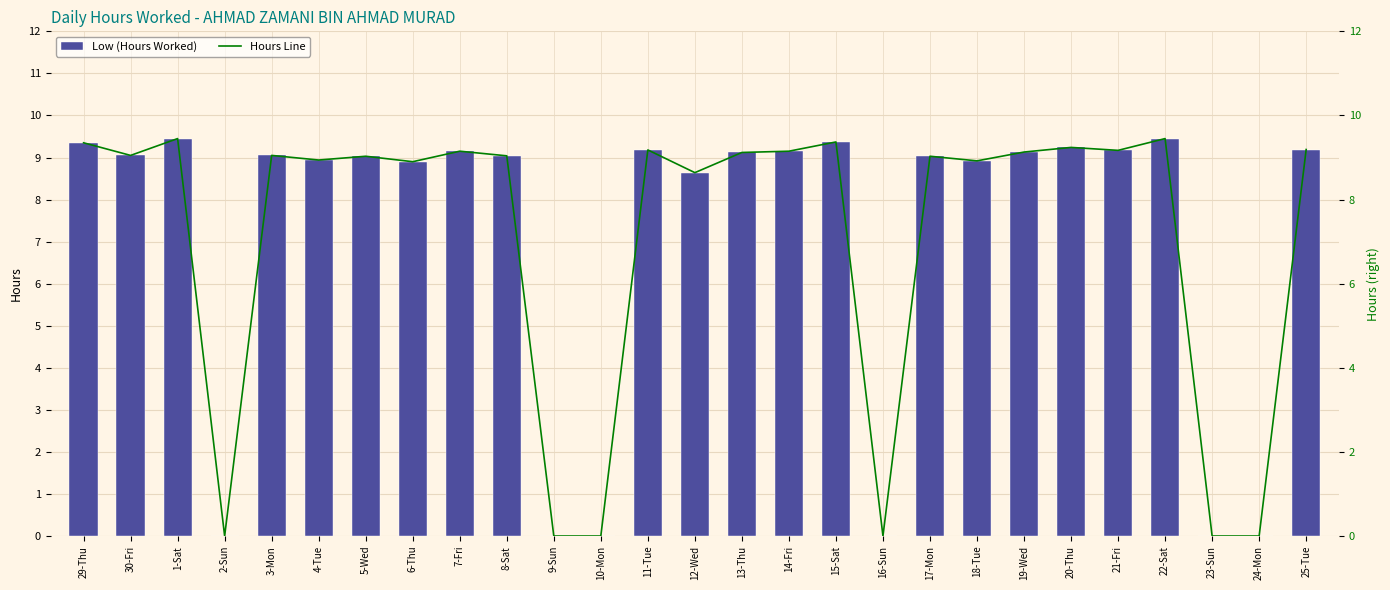

What is the label of the 6th bar from the left?

4-Tue